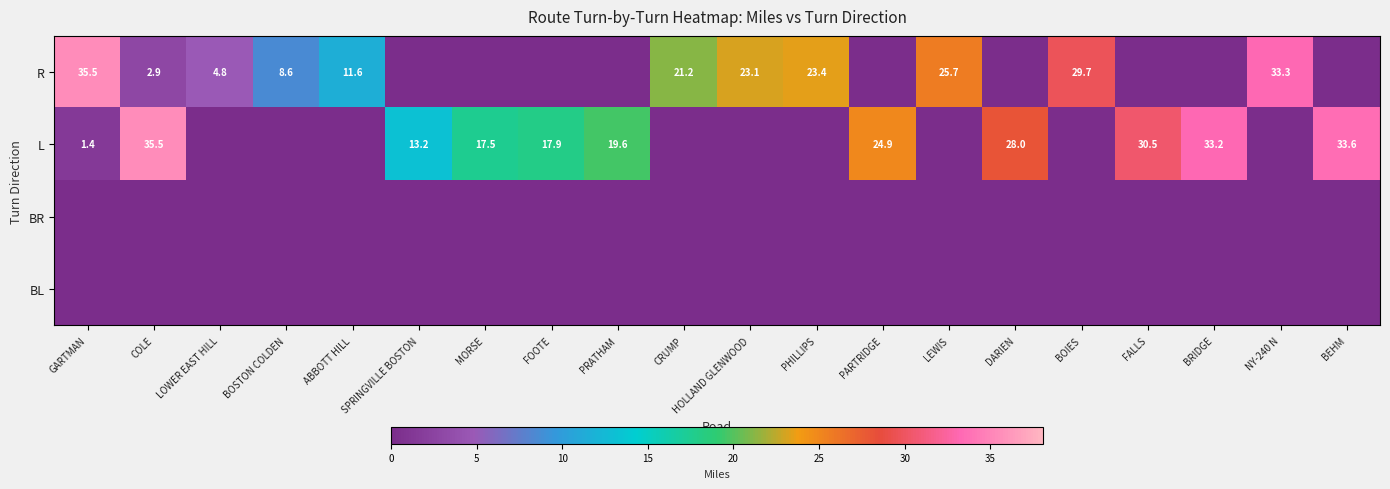

The value of R at NY-240 N is 20.9. True or false?

False